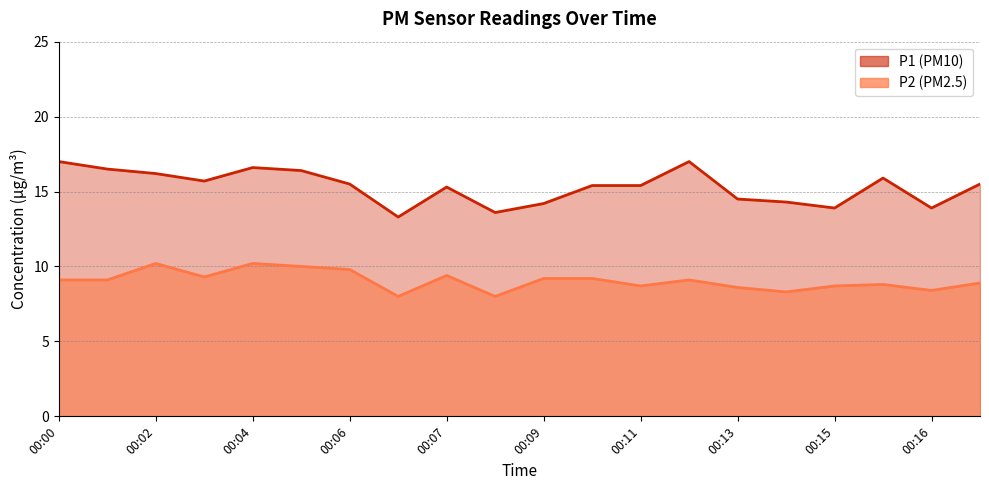

Where is the first local minimum for P2?

00:03